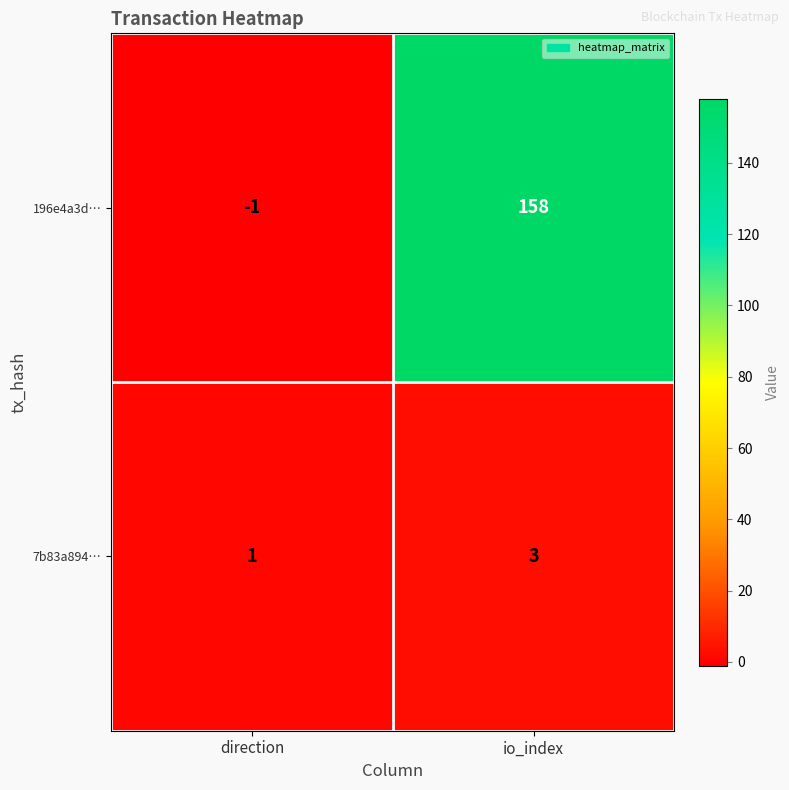

What is the spread (max minus min) of values at direction?

2